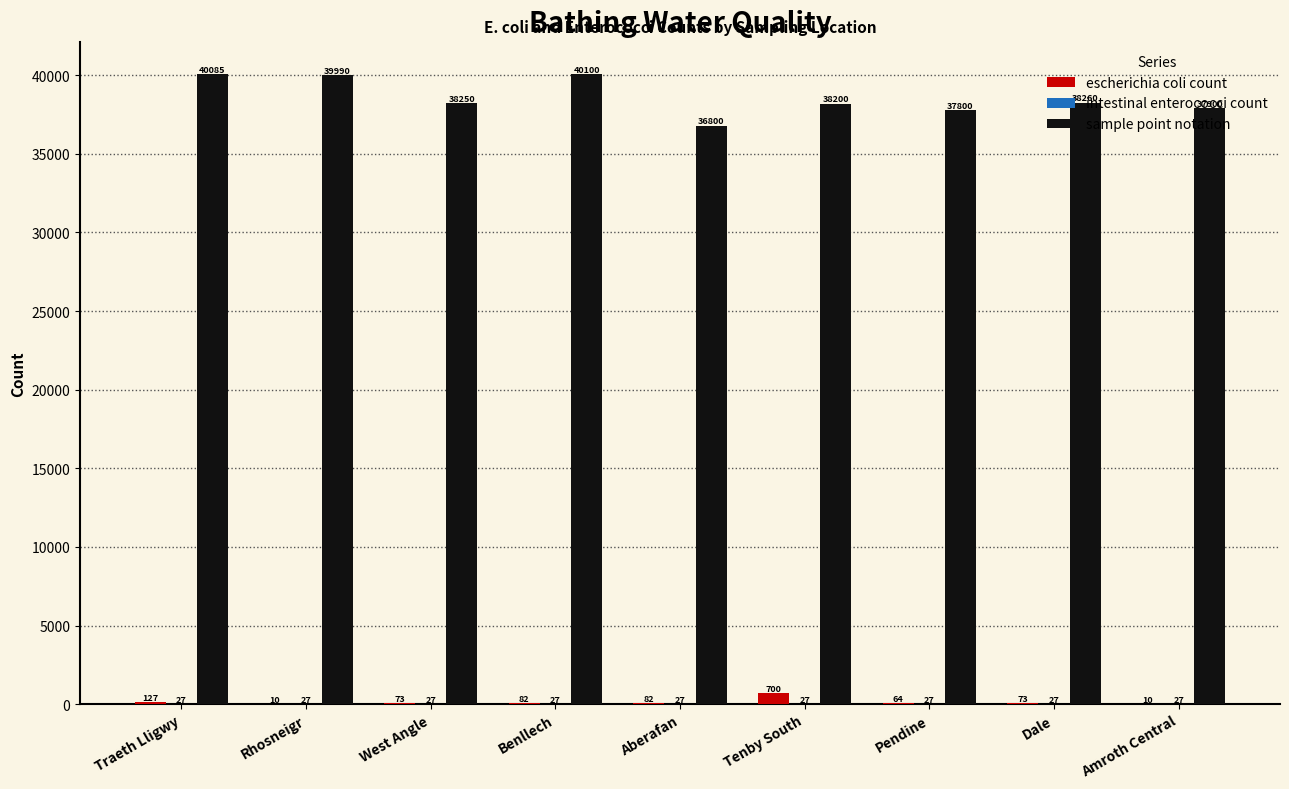

How many groups of bars are there?

9